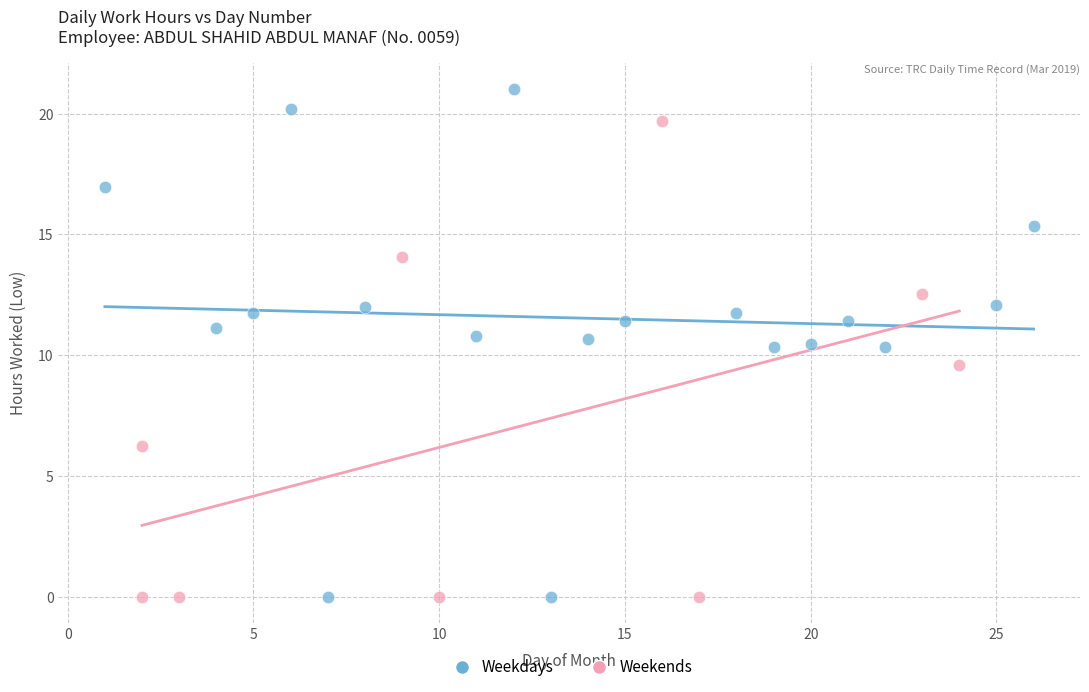

Which series contains the highest Y value?

Weekdays